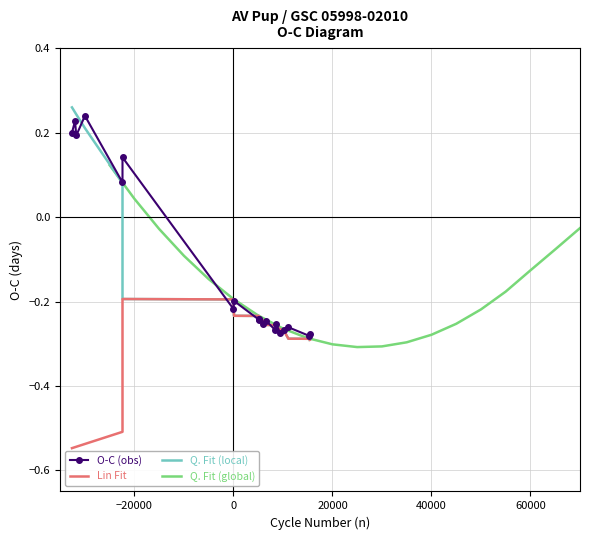

What is the lowest value of the Lin Fit series?

-0.5